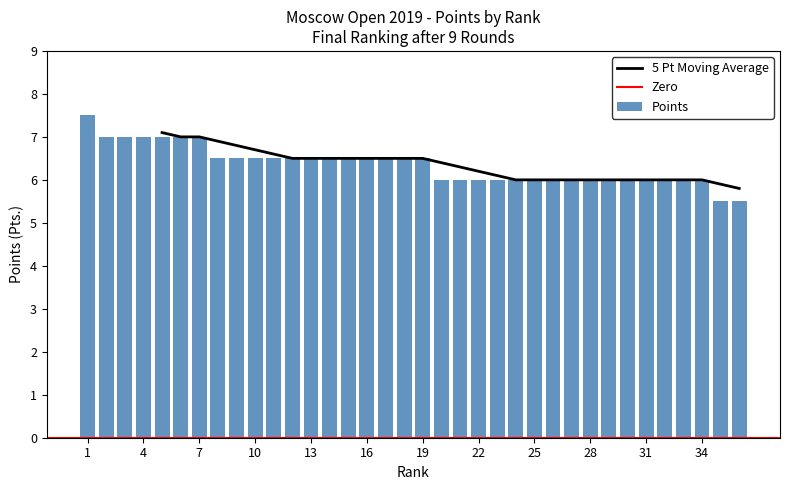

The value at 33 is 2.7. True or false?

False